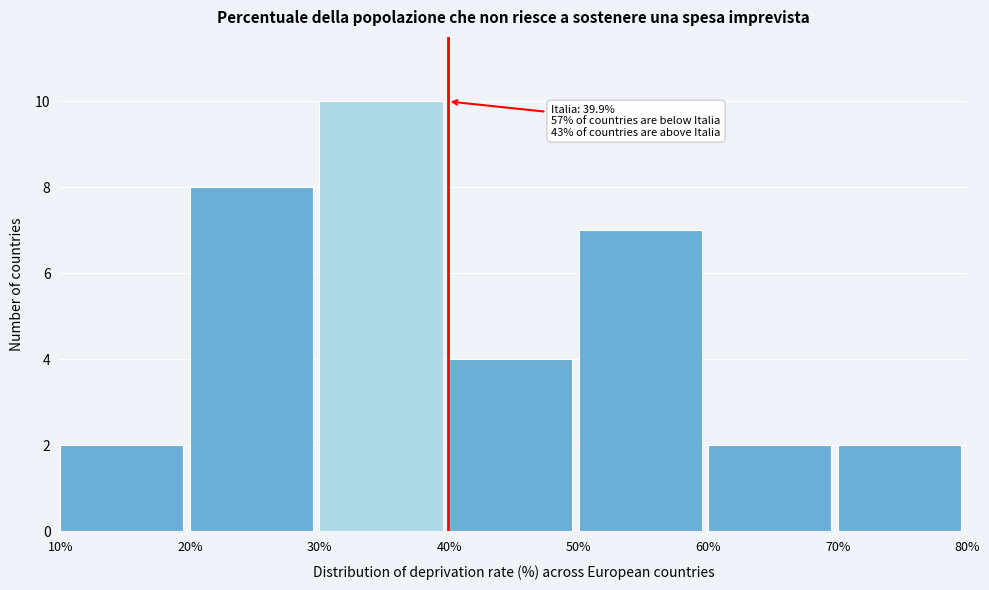

Over which range of the x-axis is the bar tallest?

30% to 40%